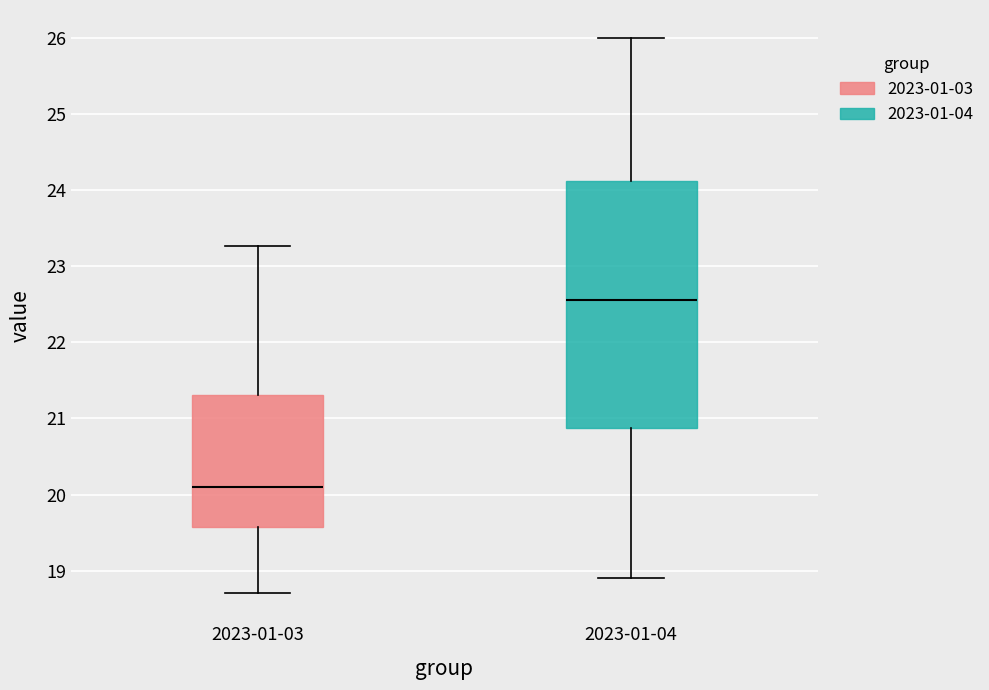

Comparing the boxes themselves (not the whiskers), which one is the tallest?

2023-01-04